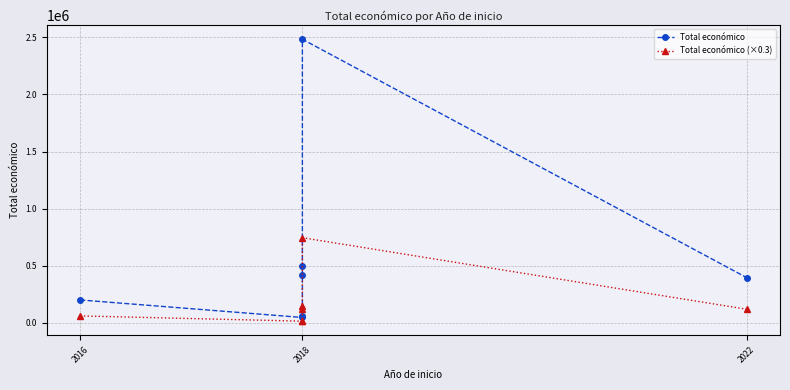

What is the average value of the Total económico (×0.3) series?

175515.6